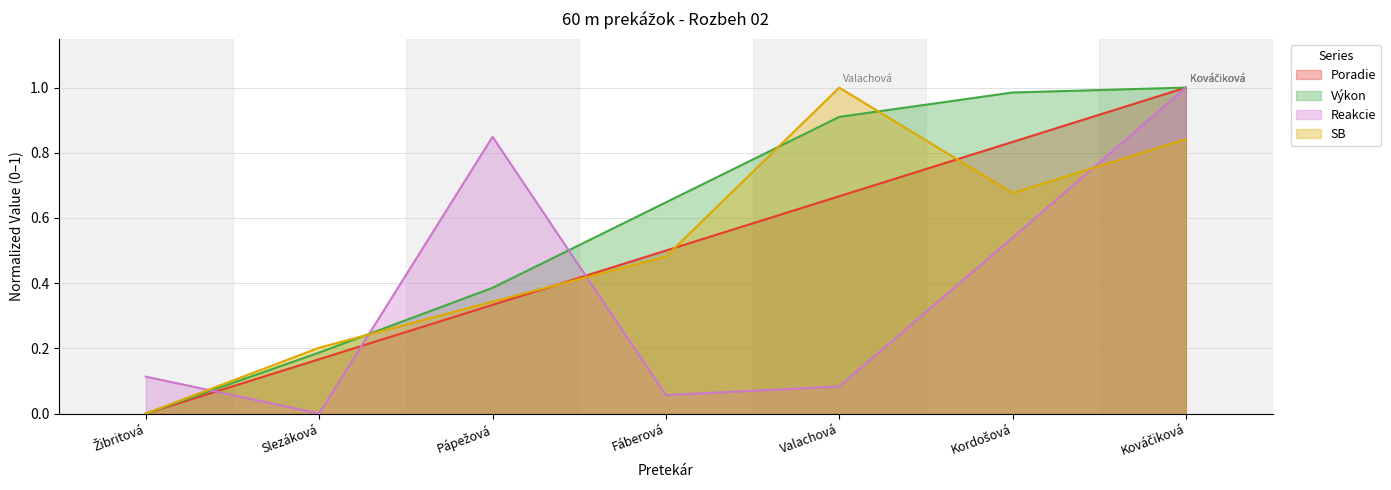

What is the average value of the Reakcie series?

0.4